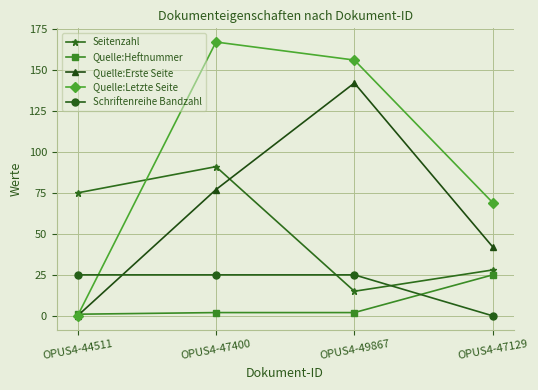

Reading left to right, list all the values displayed in this chart.

Seitenzahl: OPUS4-44511=75	OPUS4-47400=91	OPUS4-49867=15	OPUS4-47129=28
Quelle:Heftnummer: OPUS4-44511=1	OPUS4-47400=2	OPUS4-49867=2	OPUS4-47129=25
Quelle:Erste Seite: OPUS4-44511=0	OPUS4-47400=77	OPUS4-49867=142	OPUS4-47129=42
Quelle:Letzte Seite: OPUS4-44511=0	OPUS4-47400=167	OPUS4-49867=156	OPUS4-47129=69
Schriftenreihe Bandzahl: OPUS4-44511=25	OPUS4-47400=25	OPUS4-49867=25	OPUS4-47129=0